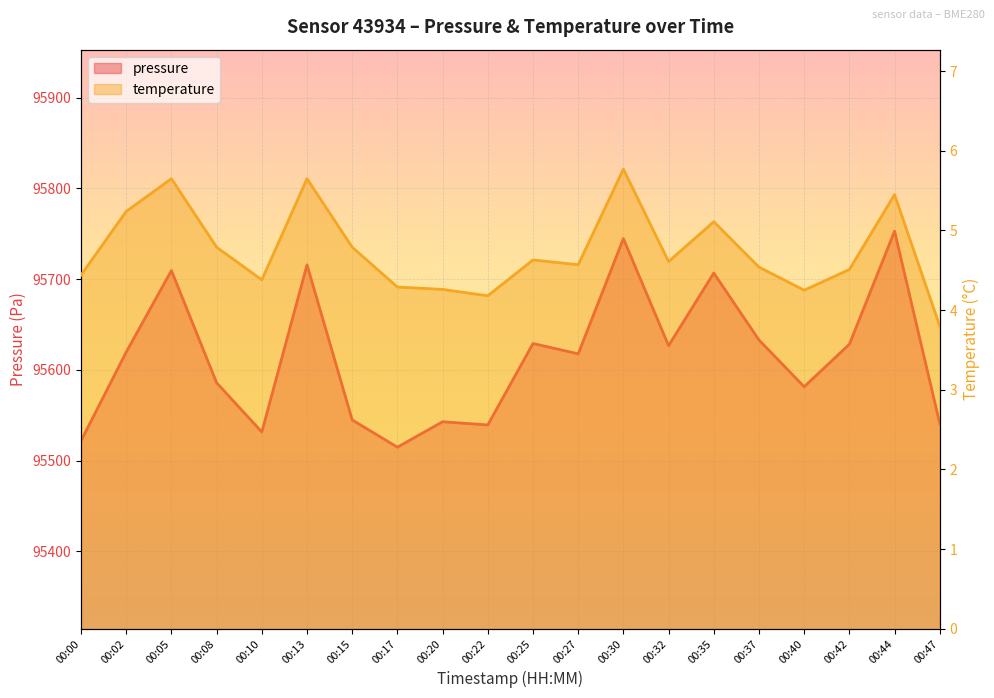

At which category is the sum across all series the highest?

00:44